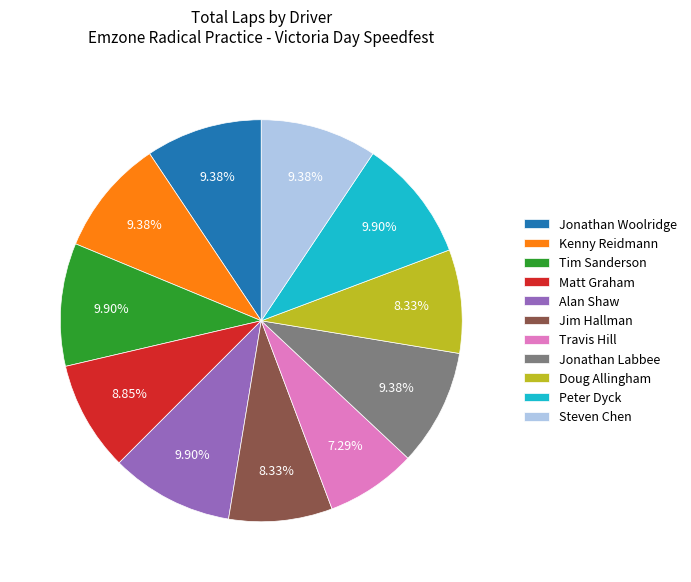

Is there a majority slice in this chart?

No